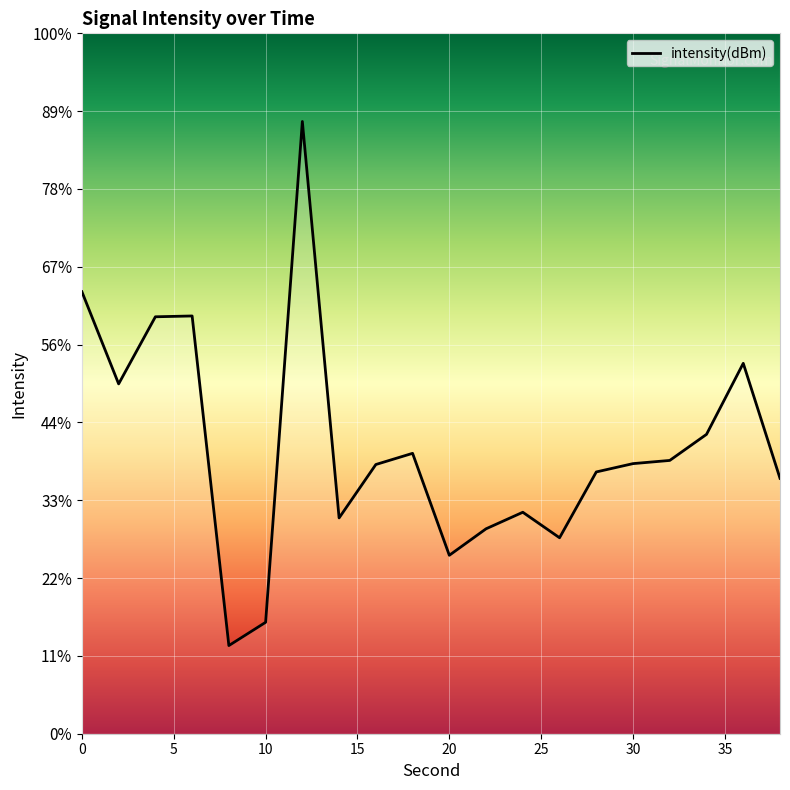

List the labels in order of value, smallest first.

8, 10, 20, 26, 22, 14, 24, 38, 28, 16, 30, 32, 18, 34, 2, 36, 4, 6, 0, 12